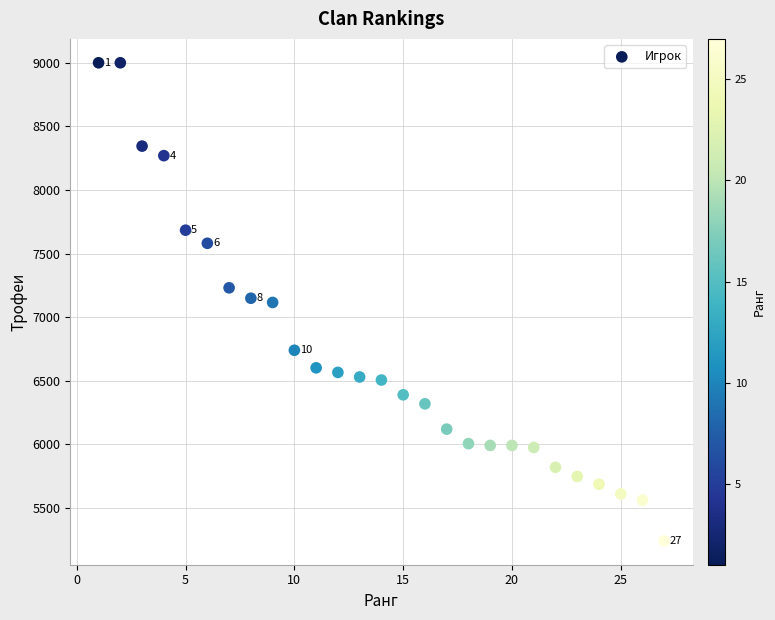

What is the range of Y values (max minus min)?

3758